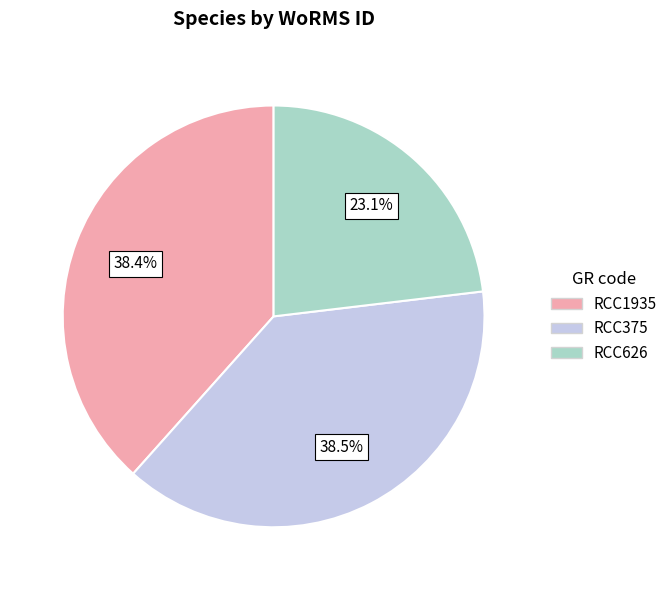

To the nearest percent, what is the difference between the largest and smallest slice percentages?

15%